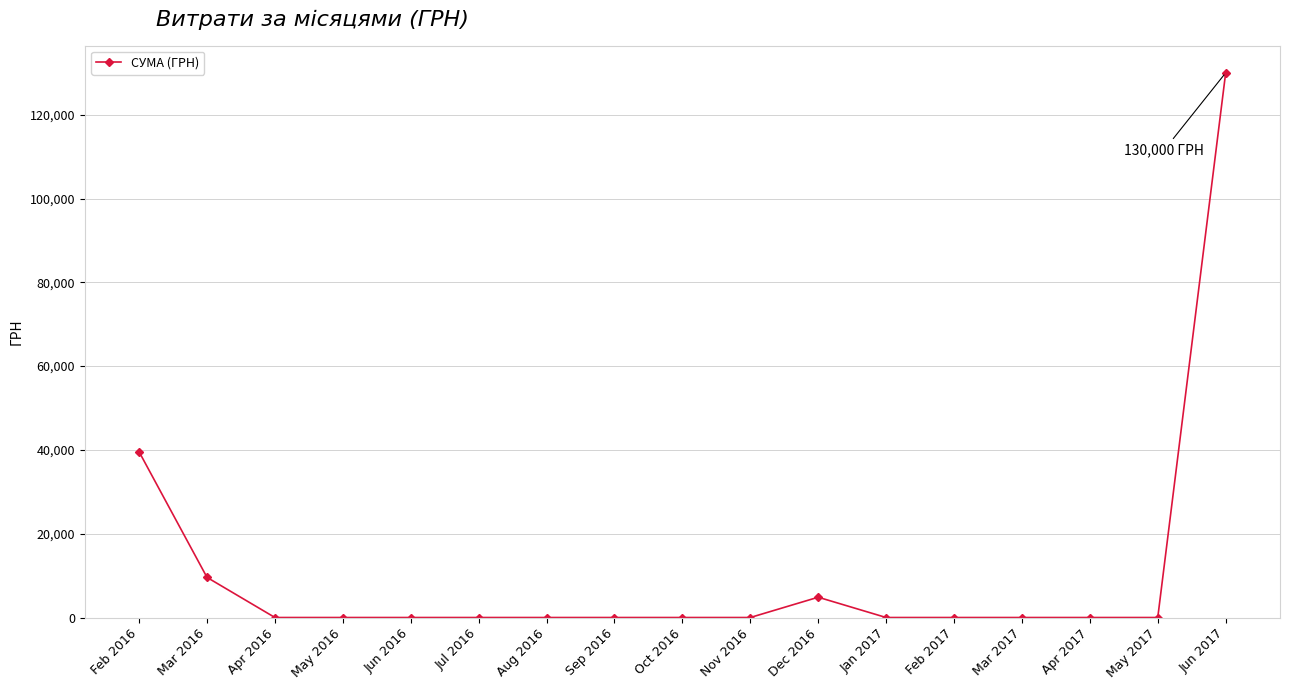

Reading left to right, transcribe all the data shown in this chart.

Feb 2016=39544.0	Mar 2016=9572.9	Apr 2016=0.0	May 2016=0.0	Jun 2016=0.0	Jul 2016=0.0	Aug 2016=0.0	Sep 2016=0.0	Oct 2016=0.0	Nov 2016=0.0	Dec 2016=4844.0	Jan 2017=0.0	Feb 2017=0.0	Mar 2017=0.0	Apr 2017=0.0	May 2017=0.0	Jun 2017=130000.0